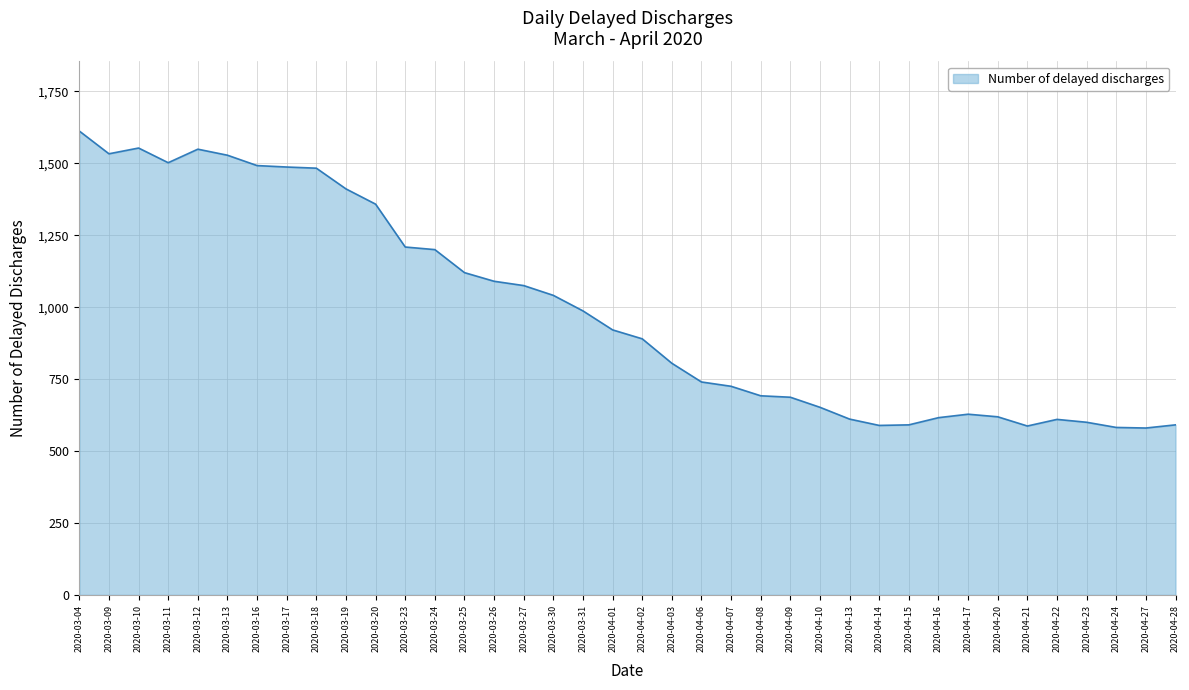

What is the sum of the values at 2020-04-28 and 2020-03-26?

1681